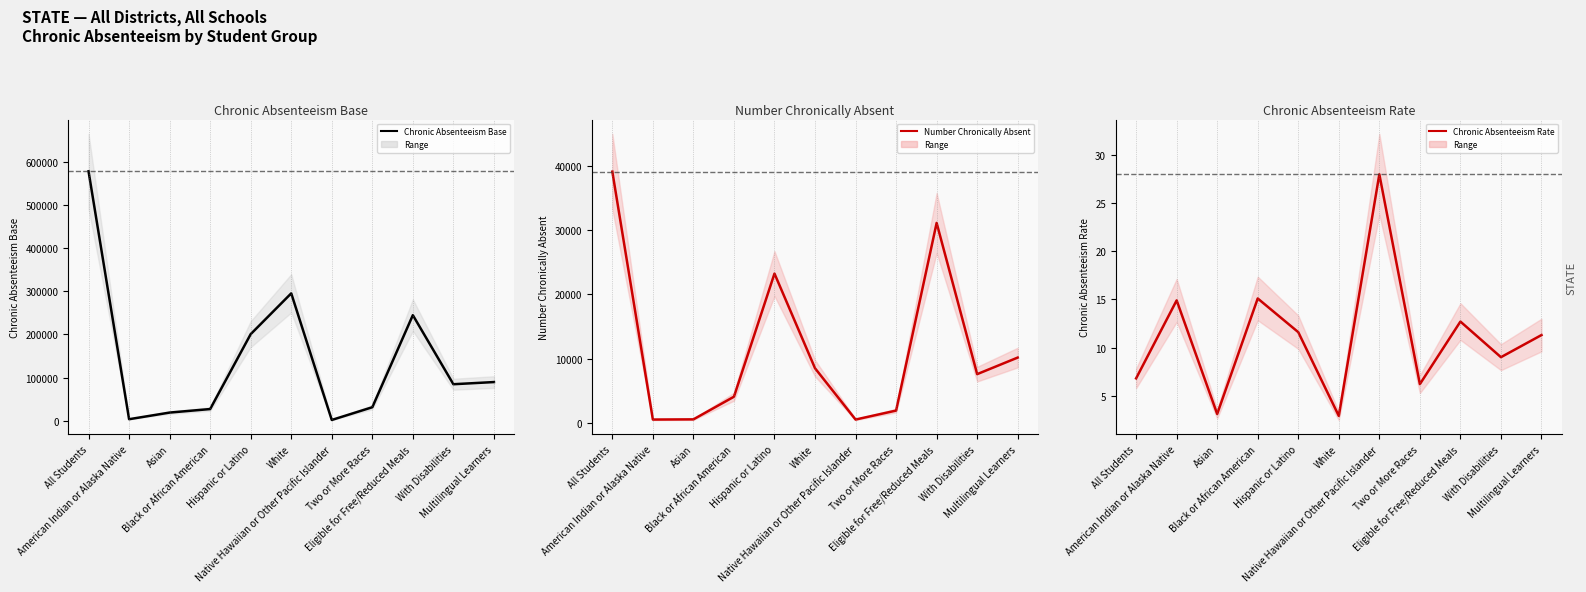

List the labels in order of Chronic Absenteeism Rate value, largest first.

Native Hawaiian or Other Pacific Islander, Black or African American, American Indian or Alaska Native, Eligible for Free/Reduced Meals, Hispanic or Latino, Multilingual Learners, With Disabilities, All Students, Two or More Races, Asian, White